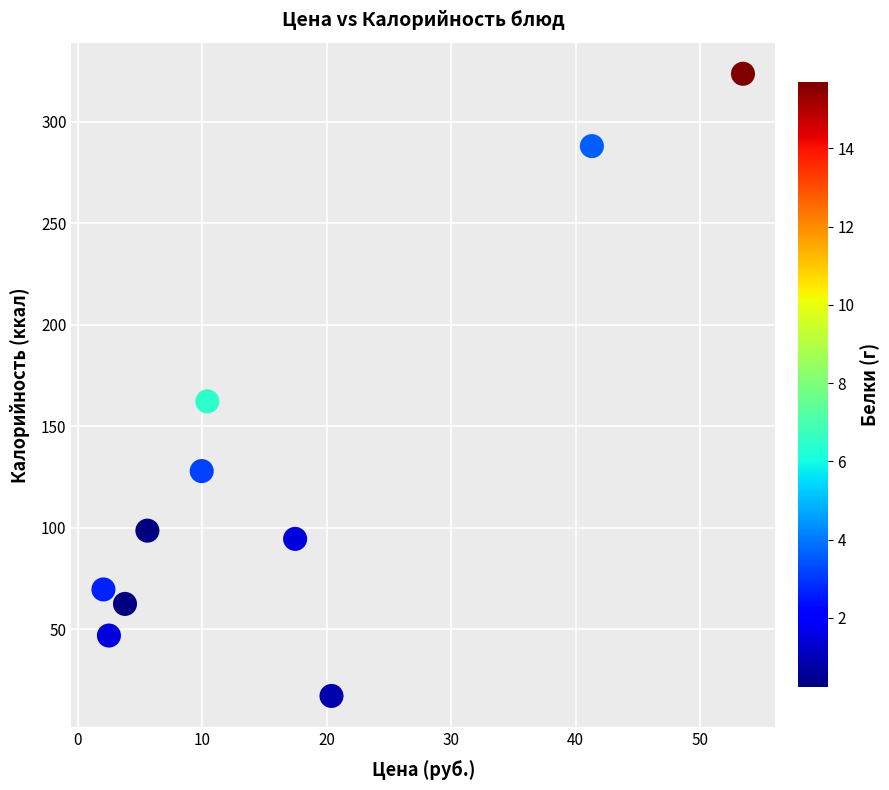

What is the average X value?

16.7